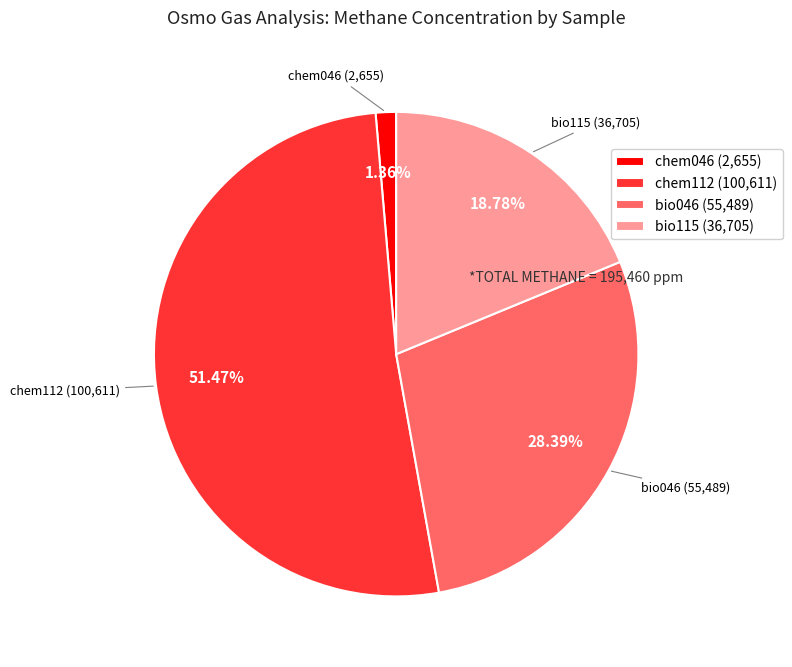

What is the largest slice in the pie chart?

chem112